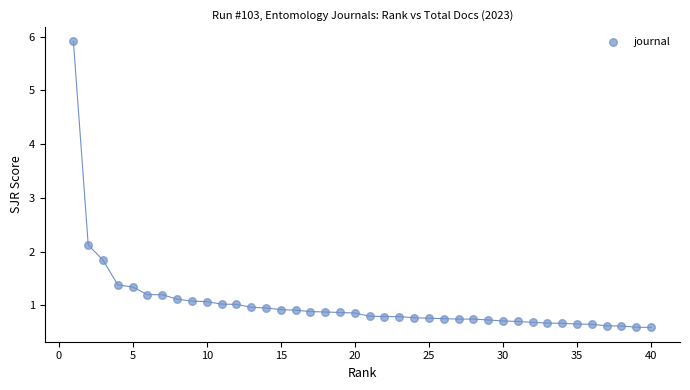

What Y value in the scatter plot is closest to 3?

2.1